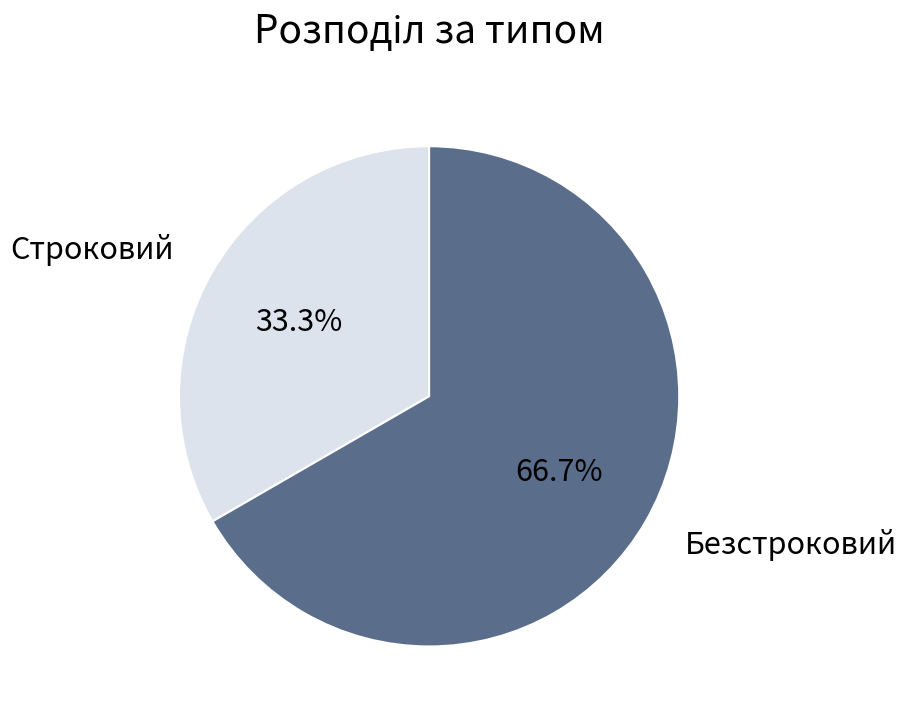

Which slice is the largest?

Безстроковий